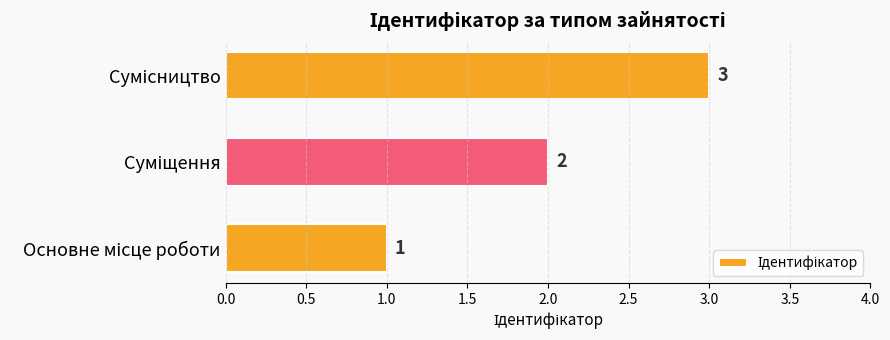

What is the sum of all values?

6